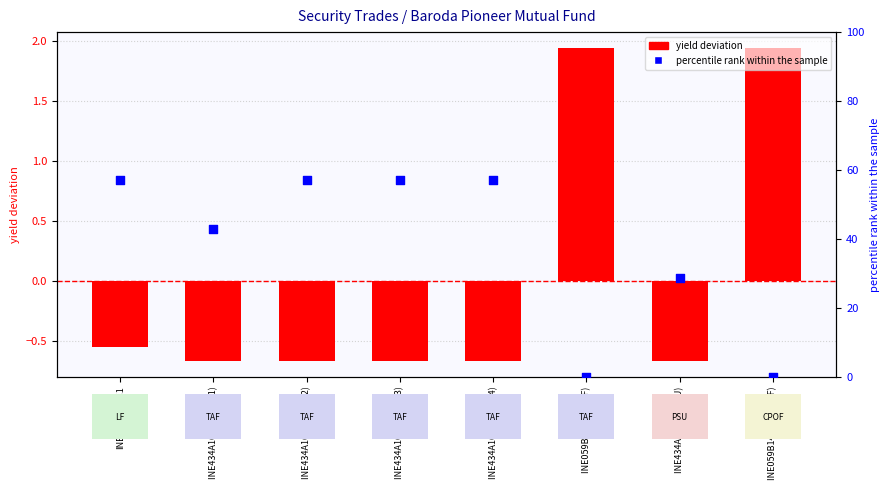

At how many categories does at least one series exceed 55?

4